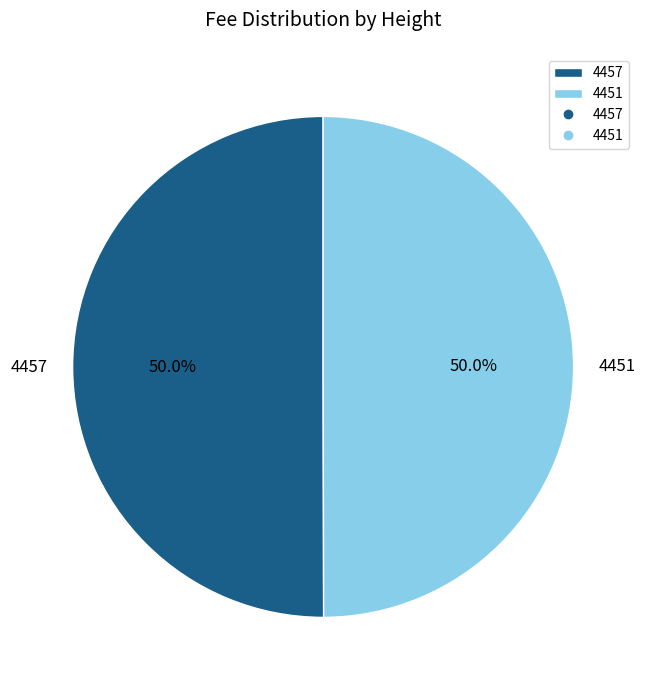

To the nearest percent, what is the combined percentage of 4451 and 4457?

100%